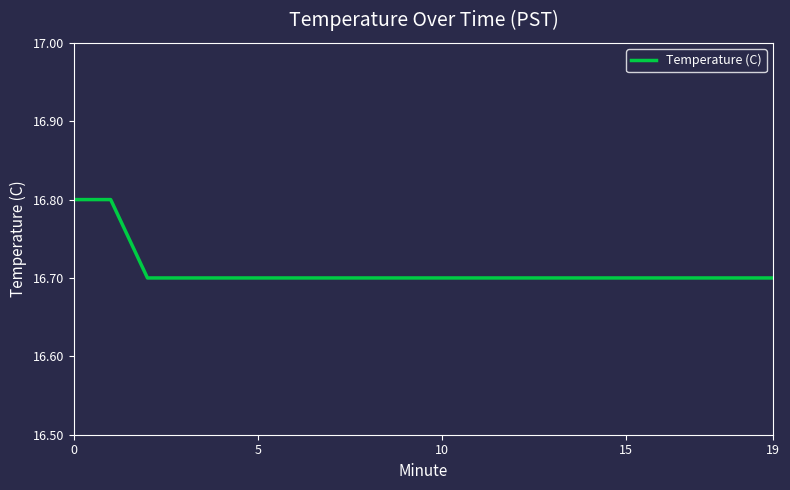

Is this an area chart (filled region under the line)?

No